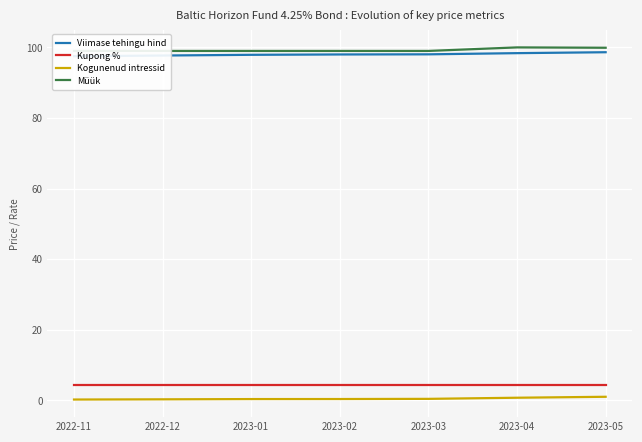

What is the maximum value for Müük?

100.0